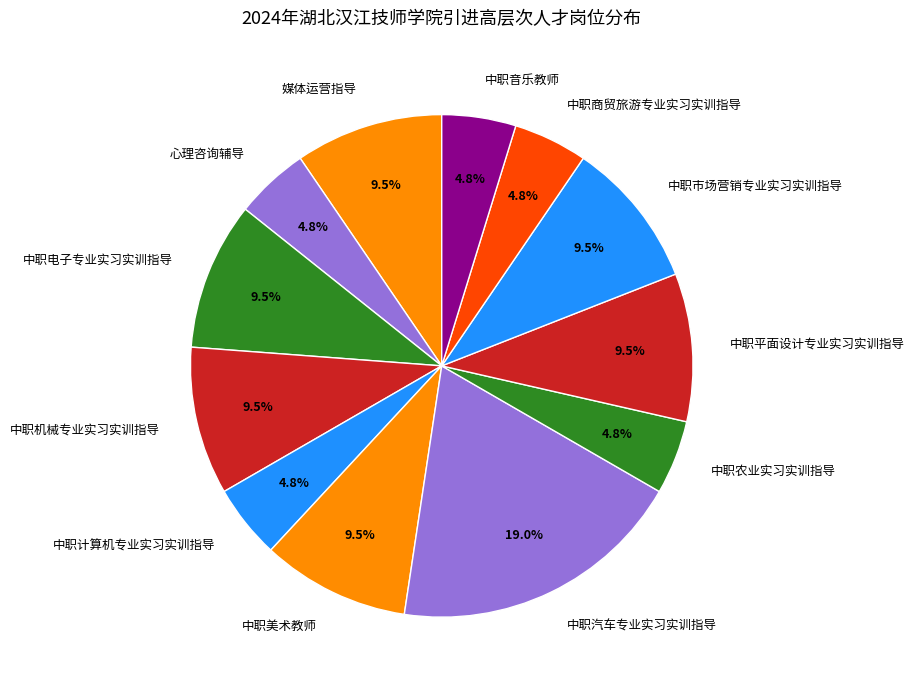

What is the largest slice in the pie chart?

中职汽车专业实习实训指导